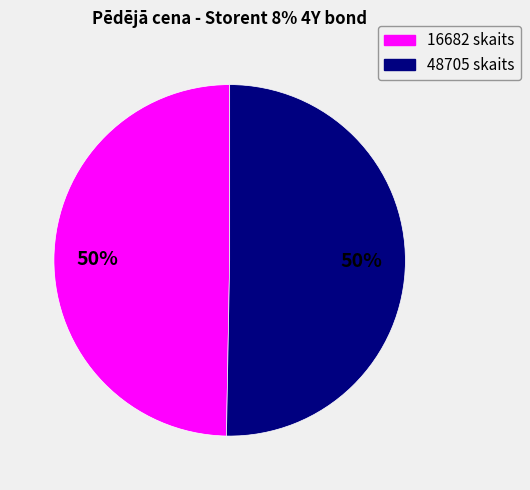

How many segments does this pie chart have?

2